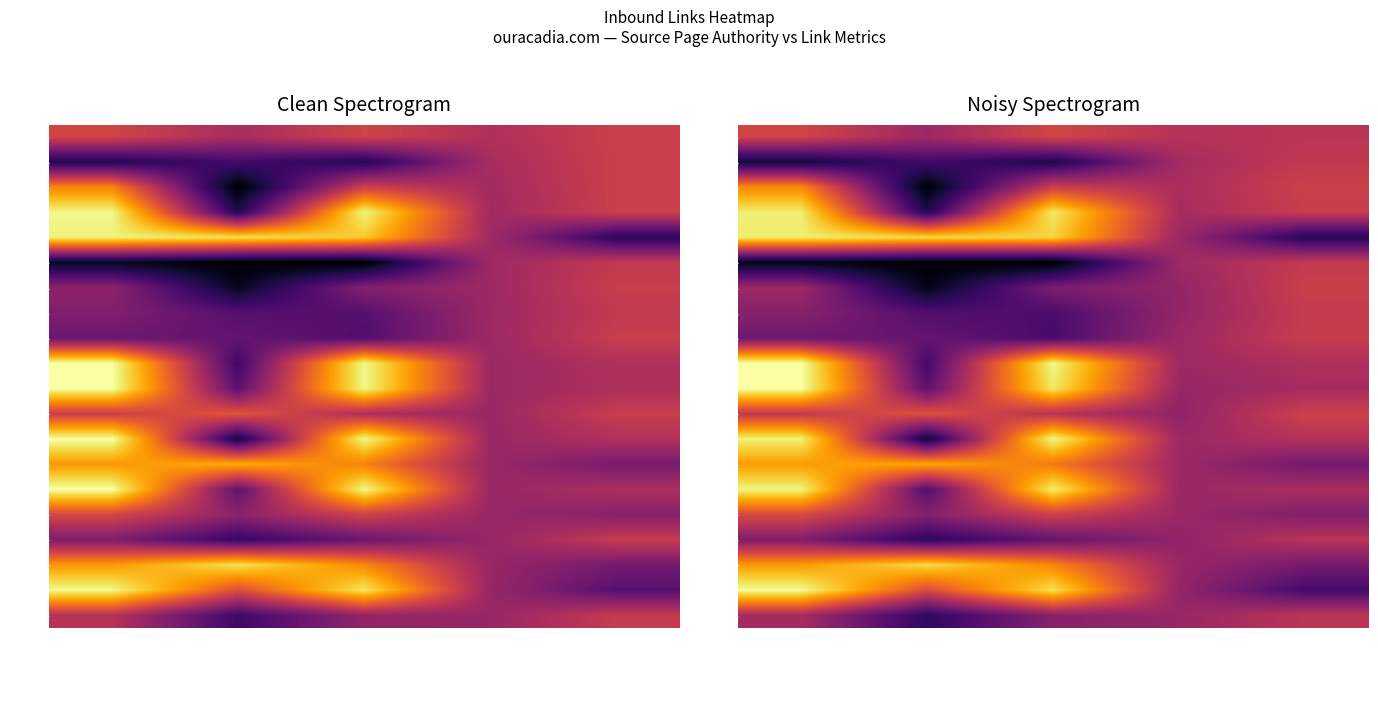

What value does the PA40c series have at OutboundLinks?

2.9